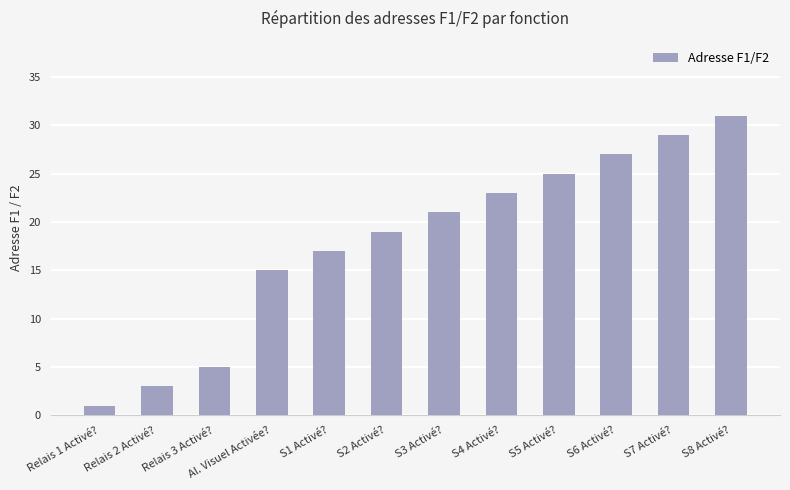

Reading left to right, what are all the values shown in this chart?

Relais 1 Activé?=1	Relais 2 Activé?=3	Relais 3 Activé?=5	Al. Visuel Activée?=15	S1 Activé?=17	S2 Activé?=19	S3 Activé?=21	S4 Activé?=23	S5 Activé?=25	S6 Activé?=27	S7 Activé?=29	S8 Activé?=31